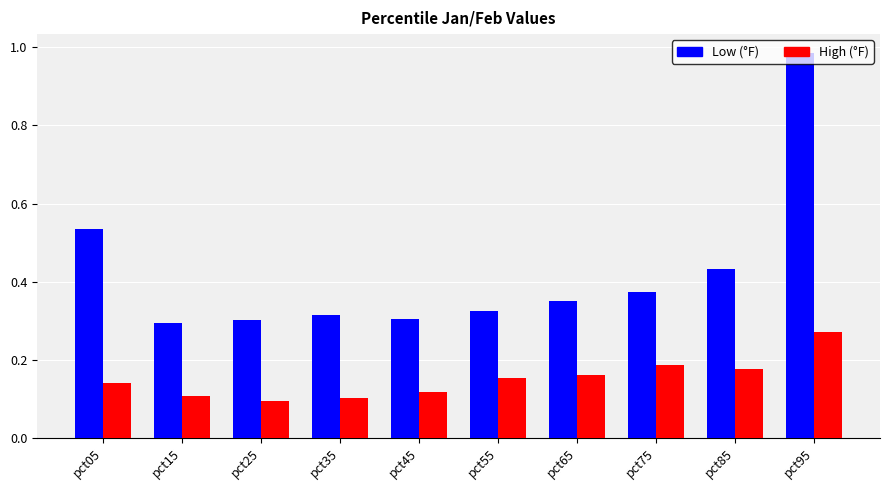

At which category does the chart reach its peak across all series?

pct95